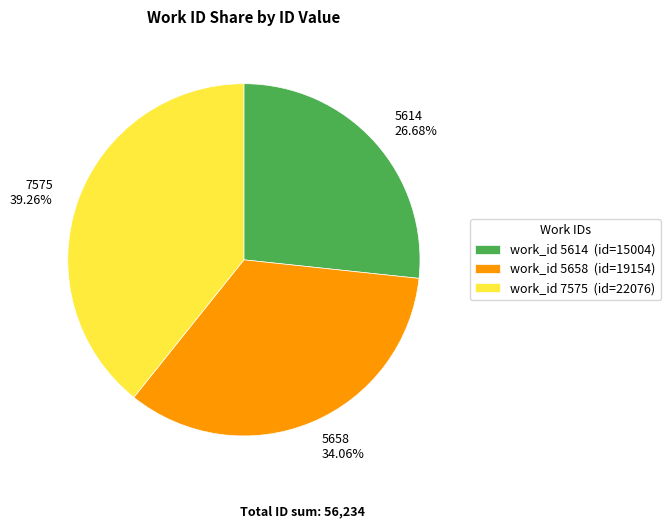

What is the smallest slice in the pie chart?

5614